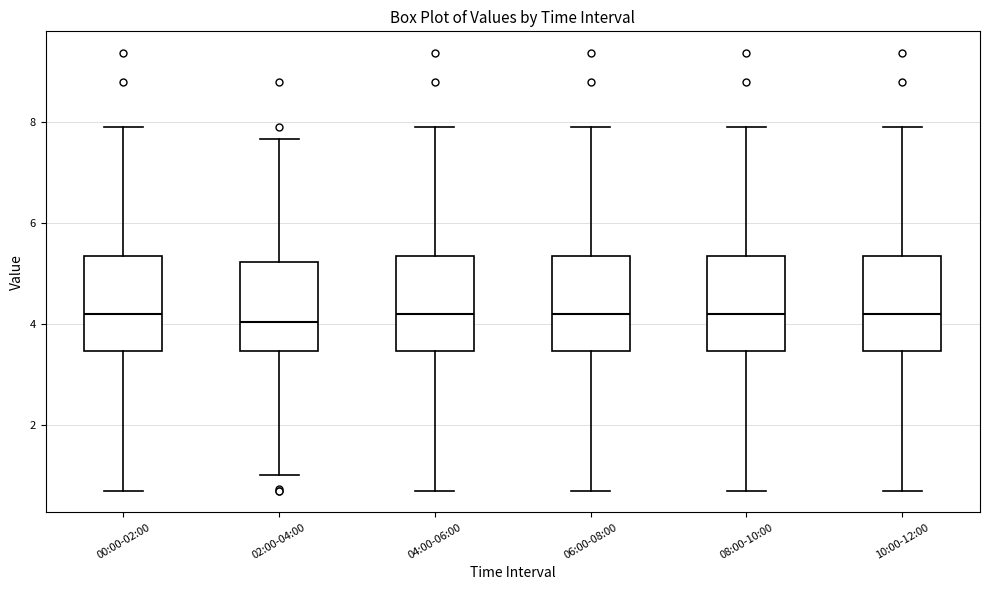

Where does the median line of the box for 08:00-10:00 sit on the y-axis? The values are not printed on the chart, so give them approximately, as read against the axis.

4.2